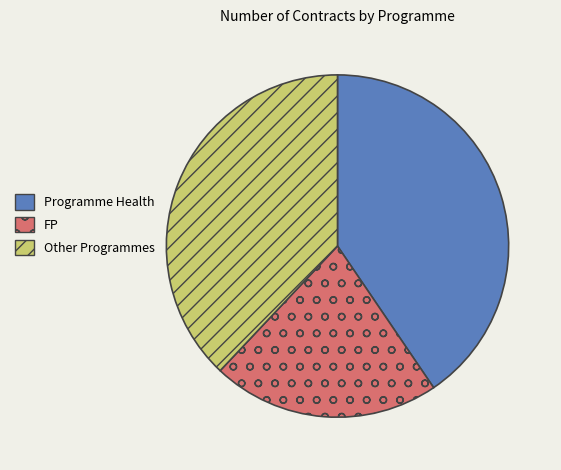

Rank the categories by value from lowest to highest.

FP, Other Programmes, Programme Health